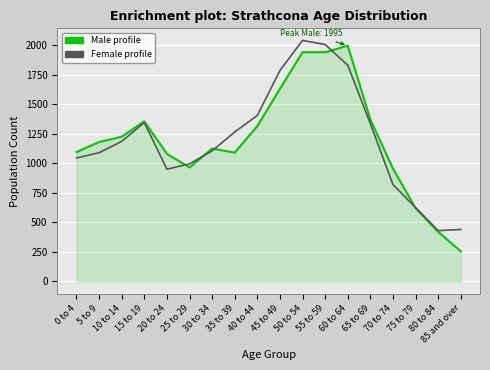

What is the total value across all series at 0 to 4?

2140